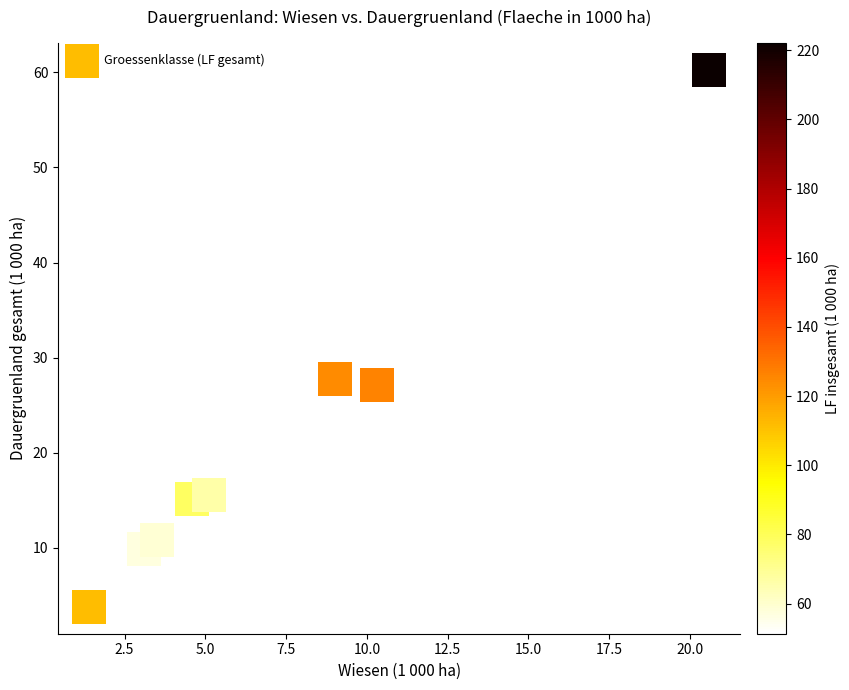

What is the average Y value?

21.1